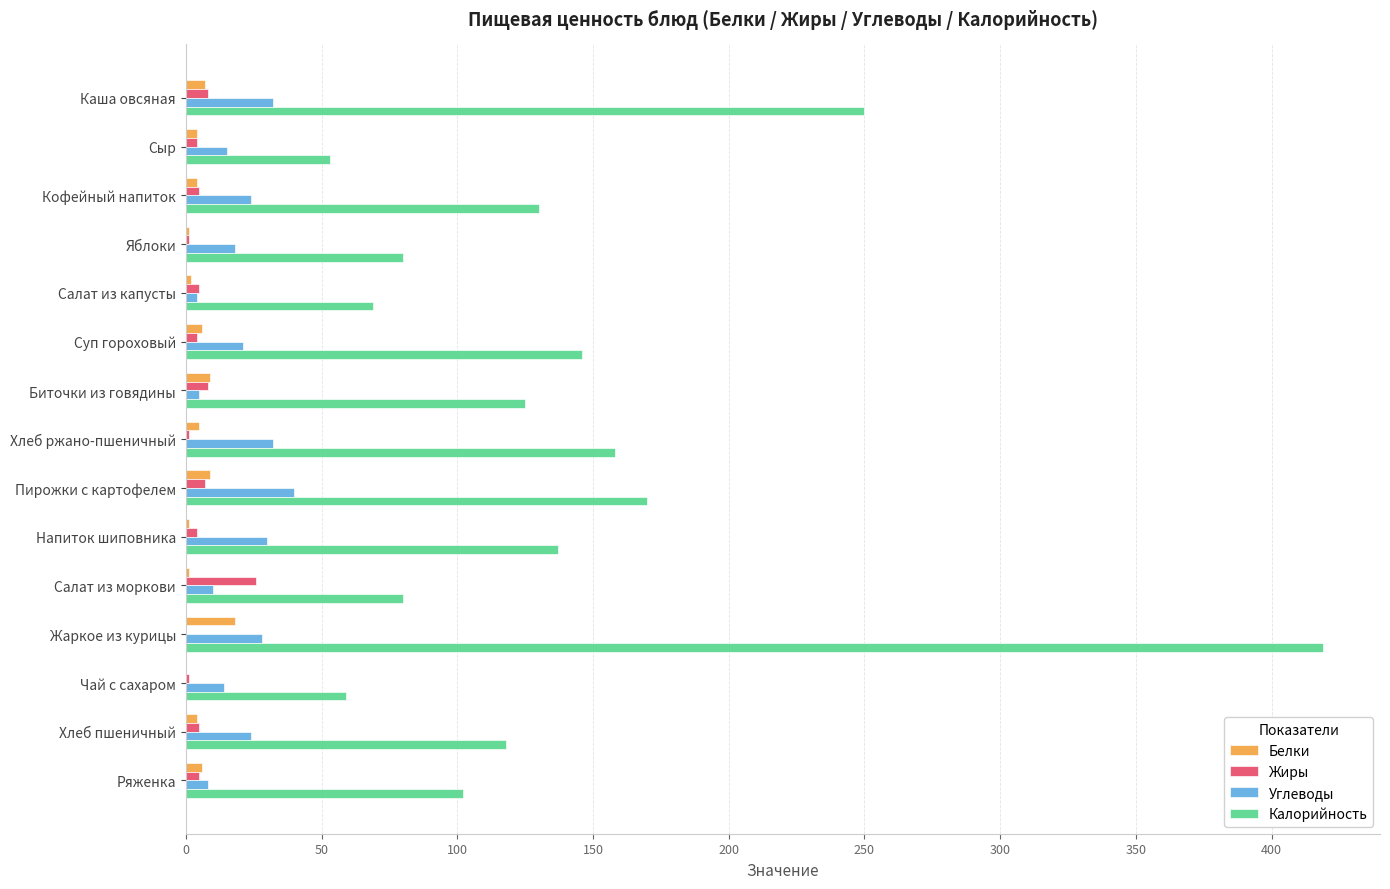

How many distinct data groups are displayed?

4